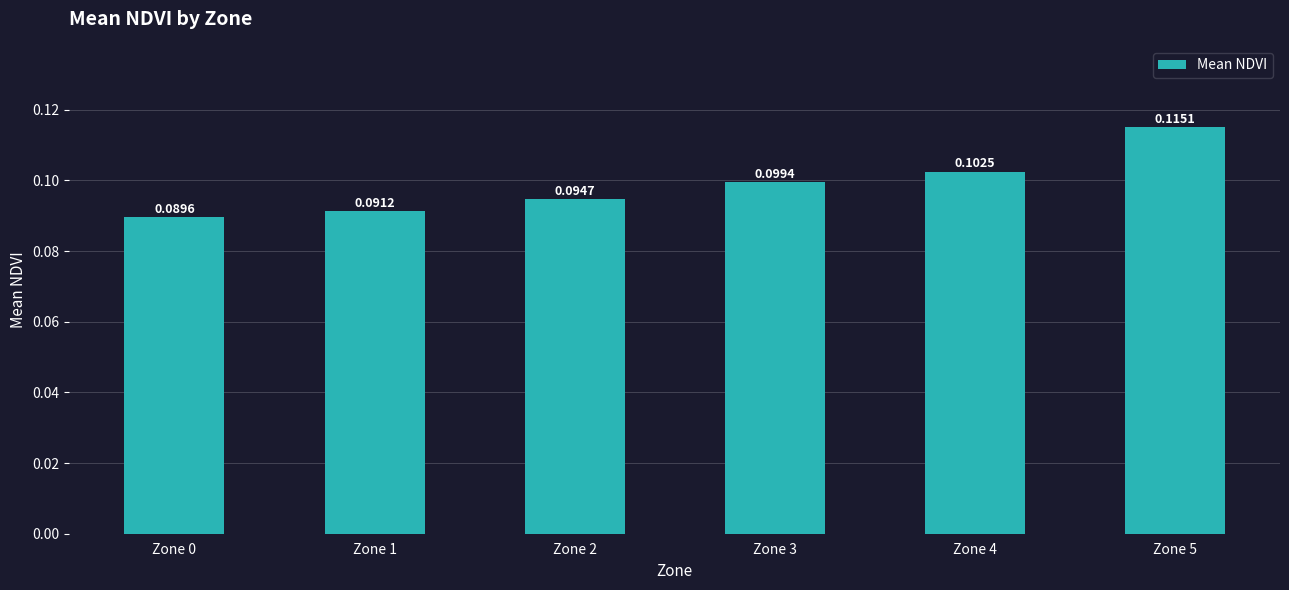

List the labels in order of value, largest first.

Zone 5, Zone 4, Zone 3, Zone 2, Zone 1, Zone 0